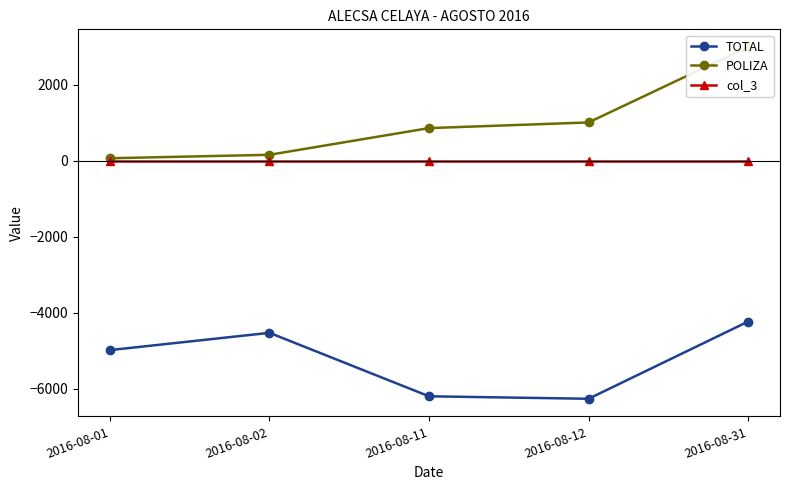

Rank the series by their maximum value, from lowest to highest.

TOTAL, col_3, POLIZA